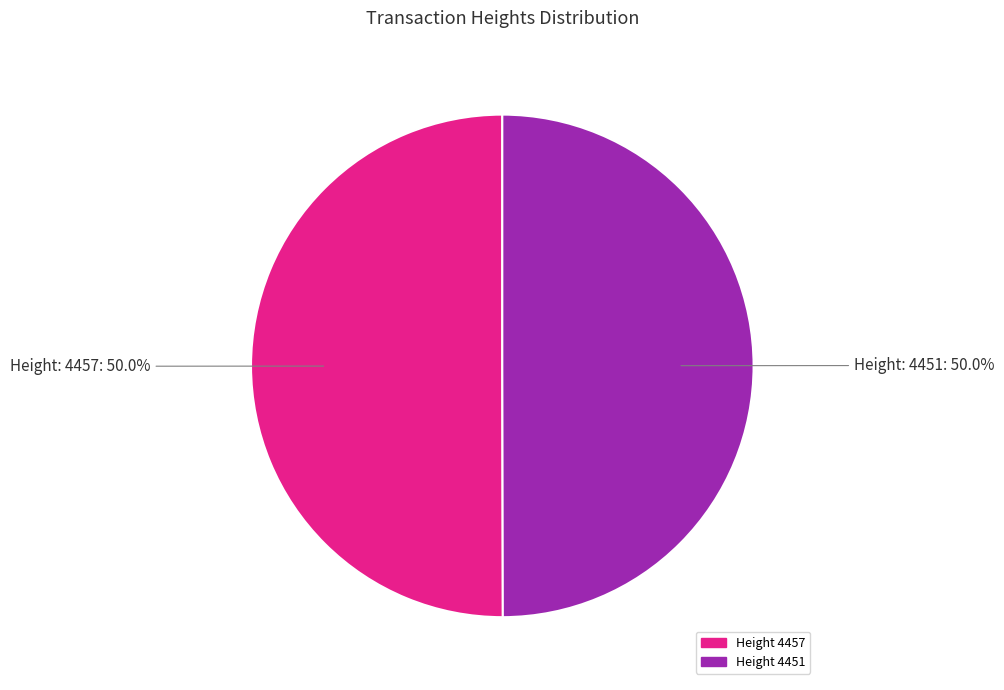

What is the ratio of the value at Height 4451 to the value at Height 4457?

1.0